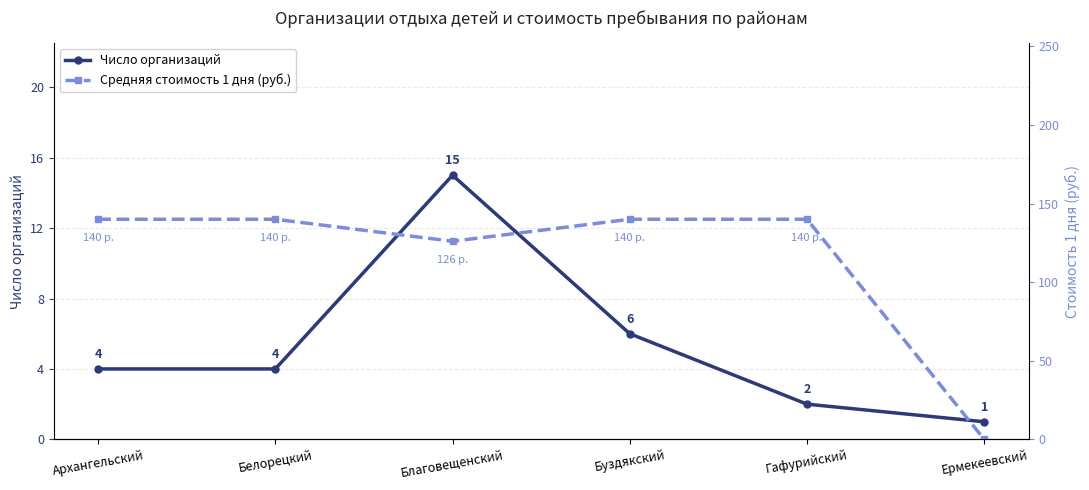

Reading left to right, transcribe all the data shown in this chart.

Число организаций: 4	4	15	6	2	1
Средняя стоимость 1 дня (руб.): 140	140	126	140	140	0